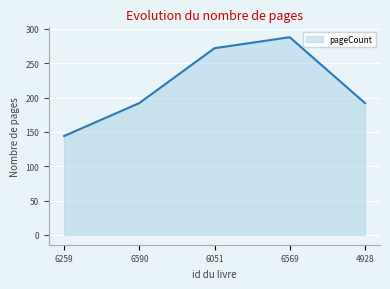

Where is the first local maximum?

6569